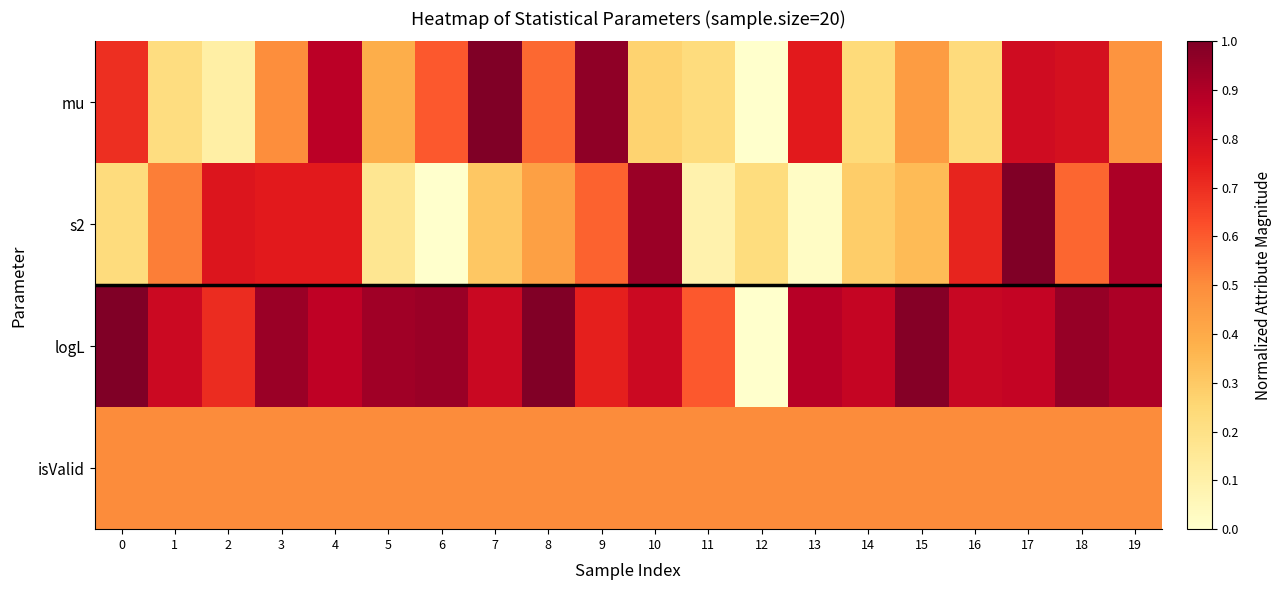

Reading left to right, extract all data points from this chart.

mu: 0=0.7	1=0.2	2=0.1	3=0.5	4=0.9	5=0.4	6=0.6	7=1.0	8=0.6	9=1.0	10=0.3	11=0.2	12=0.0	13=0.8	14=0.2	15=0.4	16=0.2	17=0.8	18=0.8	19=0.5
s2: 0=0.2	1=0.5	2=0.8	3=0.8	4=0.8	5=0.2	6=0.0	7=0.3	8=0.4	9=0.6	10=0.9	11=0.1	12=0.2	13=0.0	14=0.3	15=0.3	16=0.7	17=1.0	18=0.6	19=0.9
logL: 0=1.0	1=0.8	2=0.7	3=0.9	4=0.9	5=0.9	6=0.9	7=0.8	8=1.0	9=0.7	10=0.8	11=0.6	12=0.0	13=0.9	14=0.8	15=1.0	16=0.8	17=0.8	18=1.0	19=0.9
isValid: 0=0.5	1=0.5	2=0.5	3=0.5	4=0.5	5=0.5	6=0.5	7=0.5	8=0.5	9=0.5	10=0.5	11=0.5	12=0.5	13=0.5	14=0.5	15=0.5	16=0.5	17=0.5	18=0.5	19=0.5